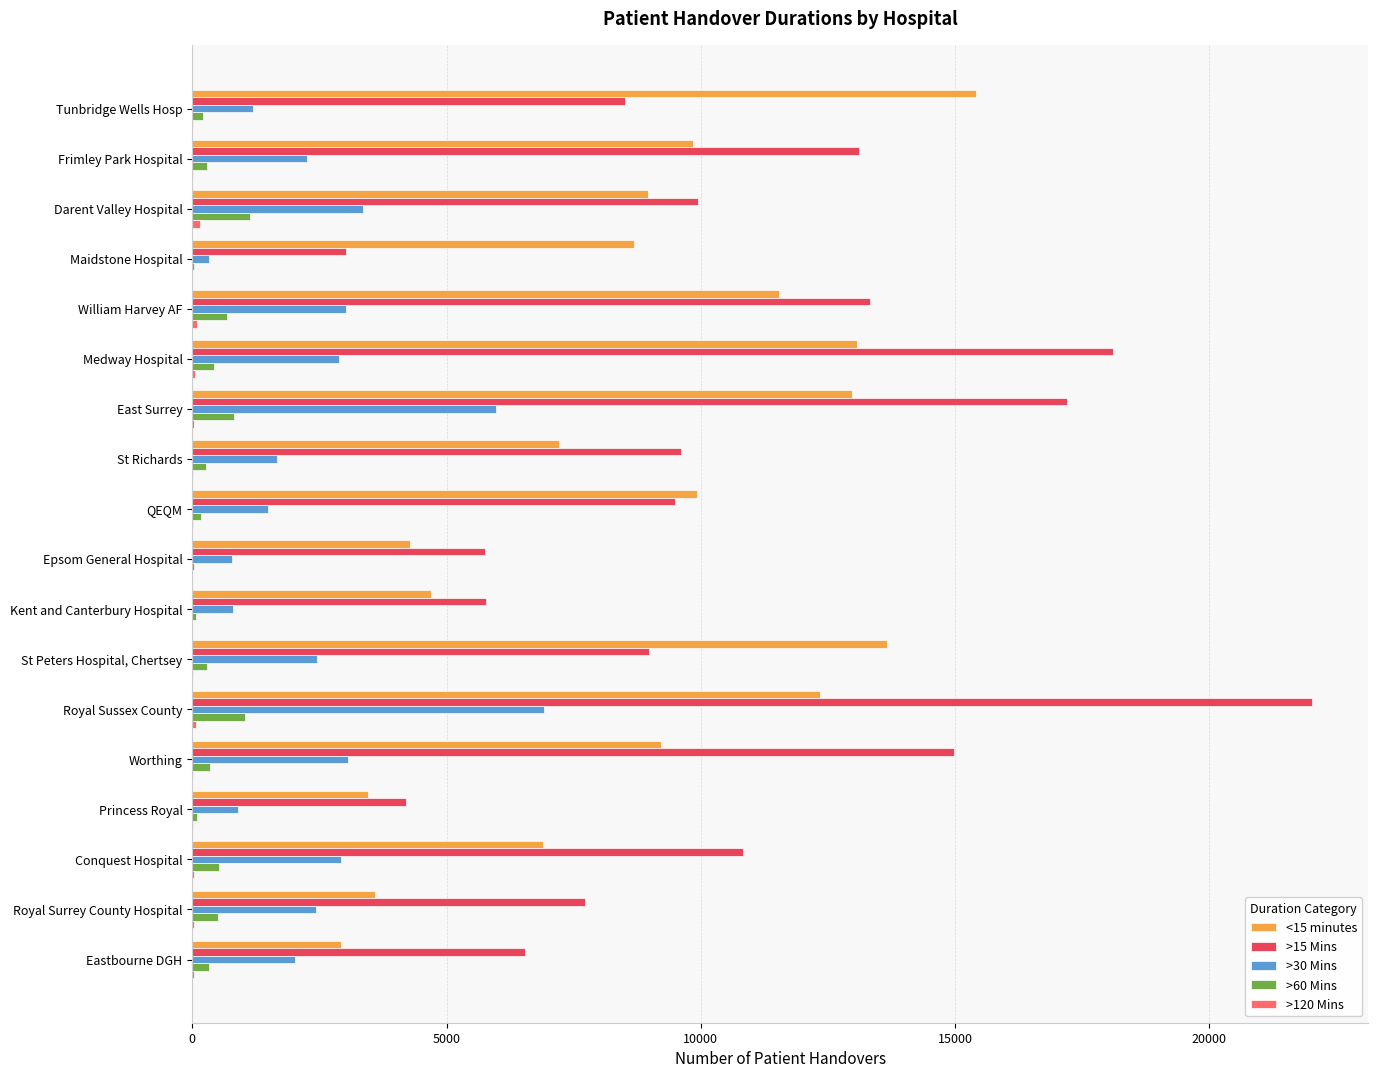

What is the maximum value shown in the chart?

22026